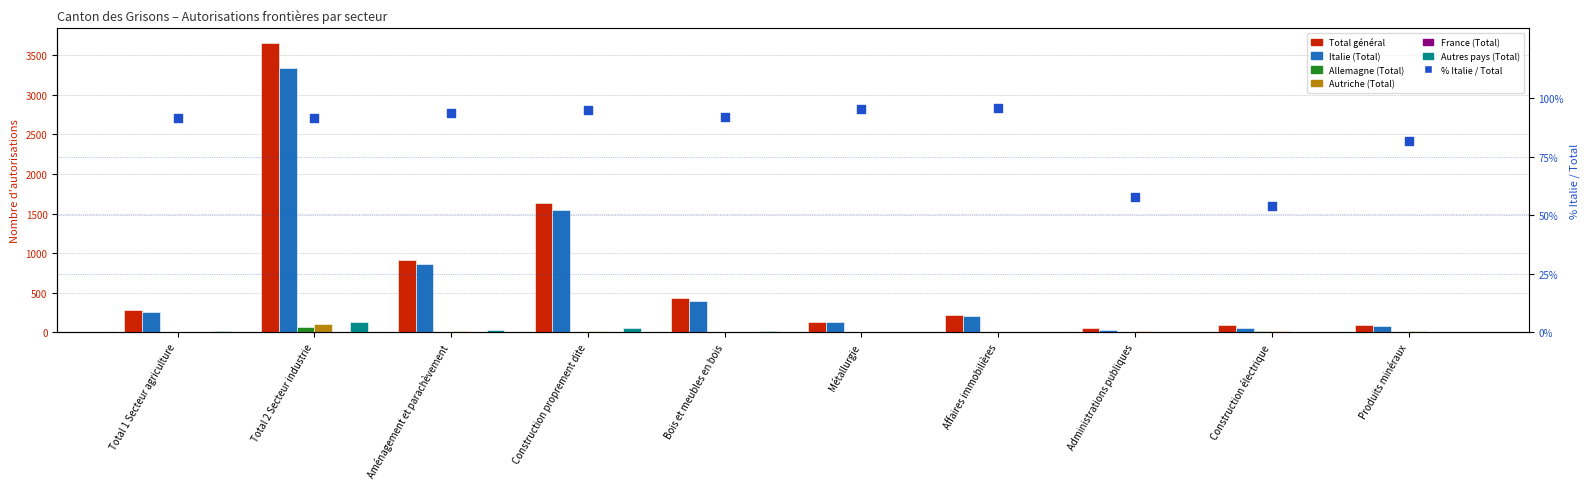

Is the value of Allemagne (Total) at Aménagement et parachèvement greater than the value of Autres pays (Total) at Construction électrique?

No